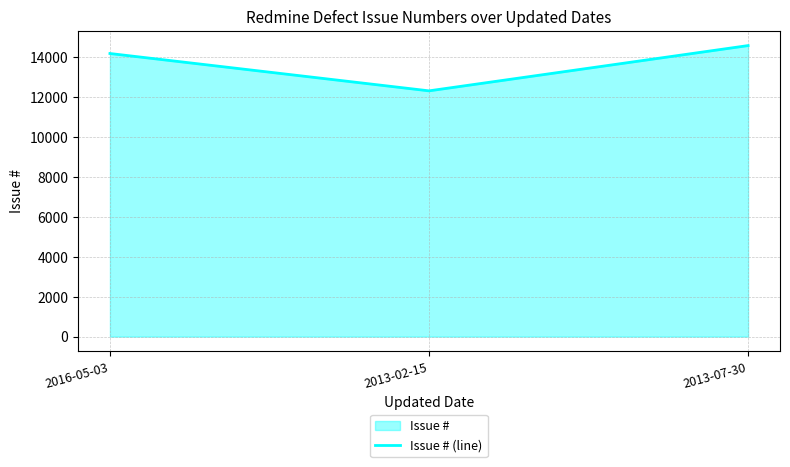

How many values are between 12309 and 14576?

3